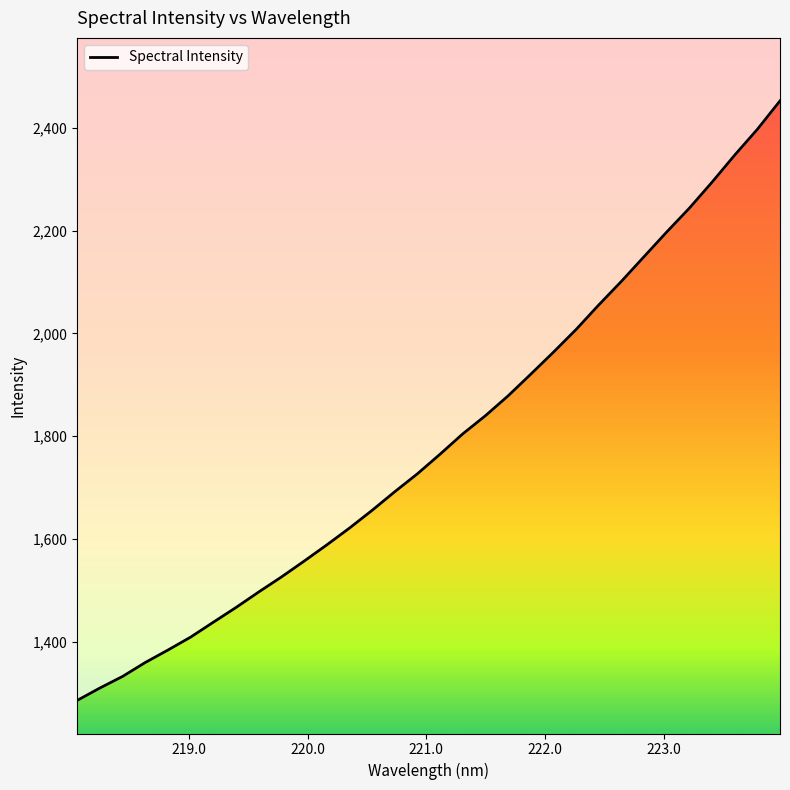

What is the value of the 19th point from the left?

1839.9